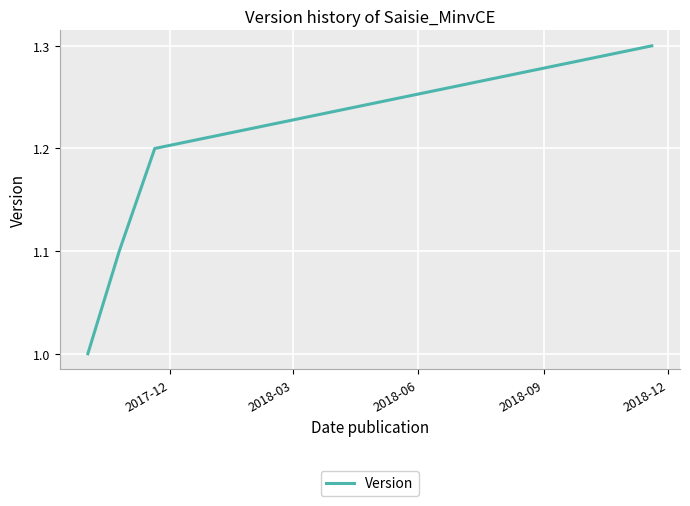

What is the greatest value displayed?

1.3